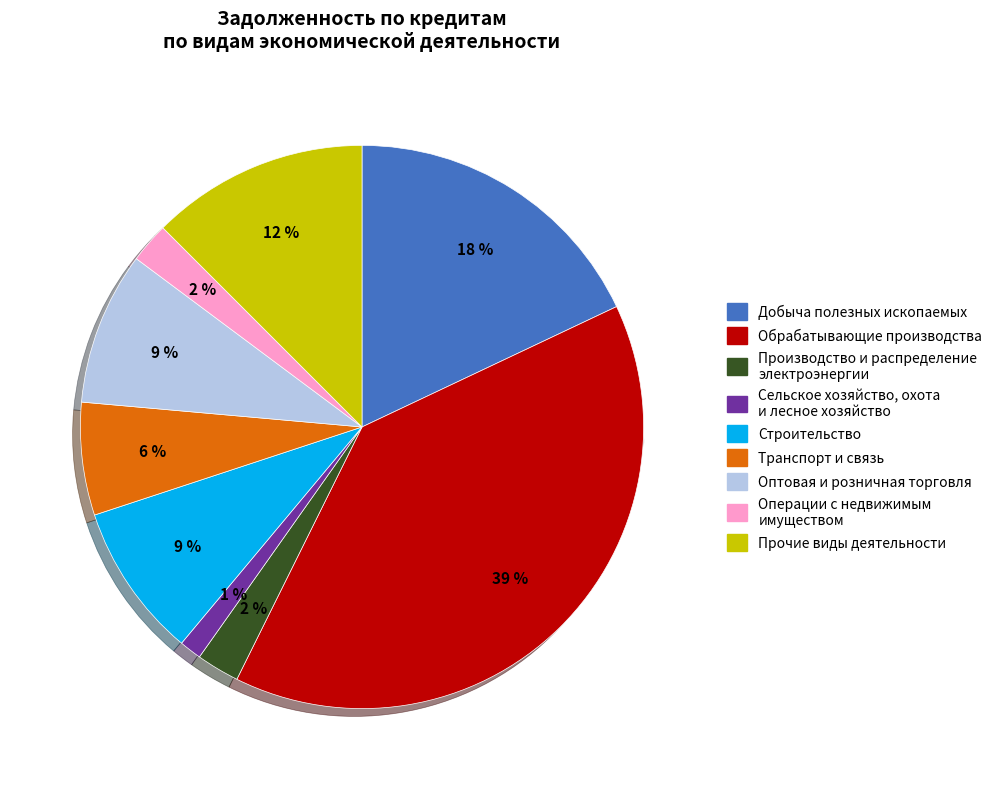

Combined, do обрабатывающие производства and операции с недвижимым имуществом account for over 50%?

No